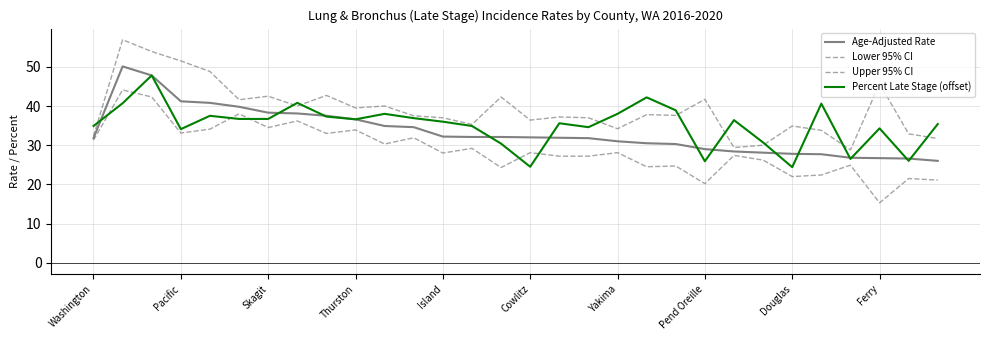

Reading right to left, list all the values displayed in this chart.

Age-Adjusted Rate: 26.0	26.6	26.7	26.8	27.7	27.8	28.1	28.4	29.0	30.3	30.5	31.0	31.8	31.9	32.0	32.1	32.1	32.2	34.6	34.9	36.6	37.5	38.1	38.3	39.8	40.8	41.2	47.8	50.1	31.8
Lower 95% CI: 21.1	21.5	15.3	24.9	22.4	22.0	26.2	27.4	20.2	24.7	24.5	28.1	27.2	27.2	28.1	24.3	29.2	28.0	31.9	30.3	33.9	33.0	36.2	34.5	38.0	34.1	33.1	42.3	44.1	31.3
Upper 95% CI: 31.7	32.9	45.7	28.8	33.8	34.9	30.0	29.4	41.7	37.6	37.8	34.2	37.0	37.2	36.4	42.3	35.3	37.0	37.5	40.0	39.5	42.7	40.0	42.5	41.6	48.8	51.5	53.9	56.9	32.3
Percent Late Stage (offset): 35.4	26.0	34.3	26.5	40.6	24.4	30.7	36.4	25.9	38.9	42.2	38.0	34.6	35.6	24.5	30.4	34.9	36.0	36.9	38.0	36.6	37.3	40.8	36.7	36.7	37.5	34.1	47.8	40.7	34.9